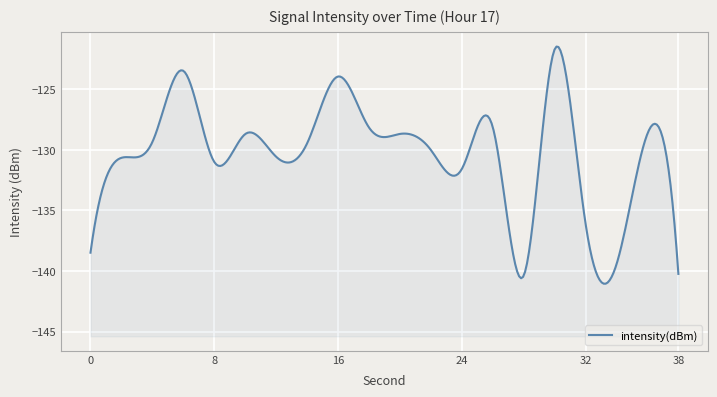

What is the difference between the second highest and minimum values?

16.9